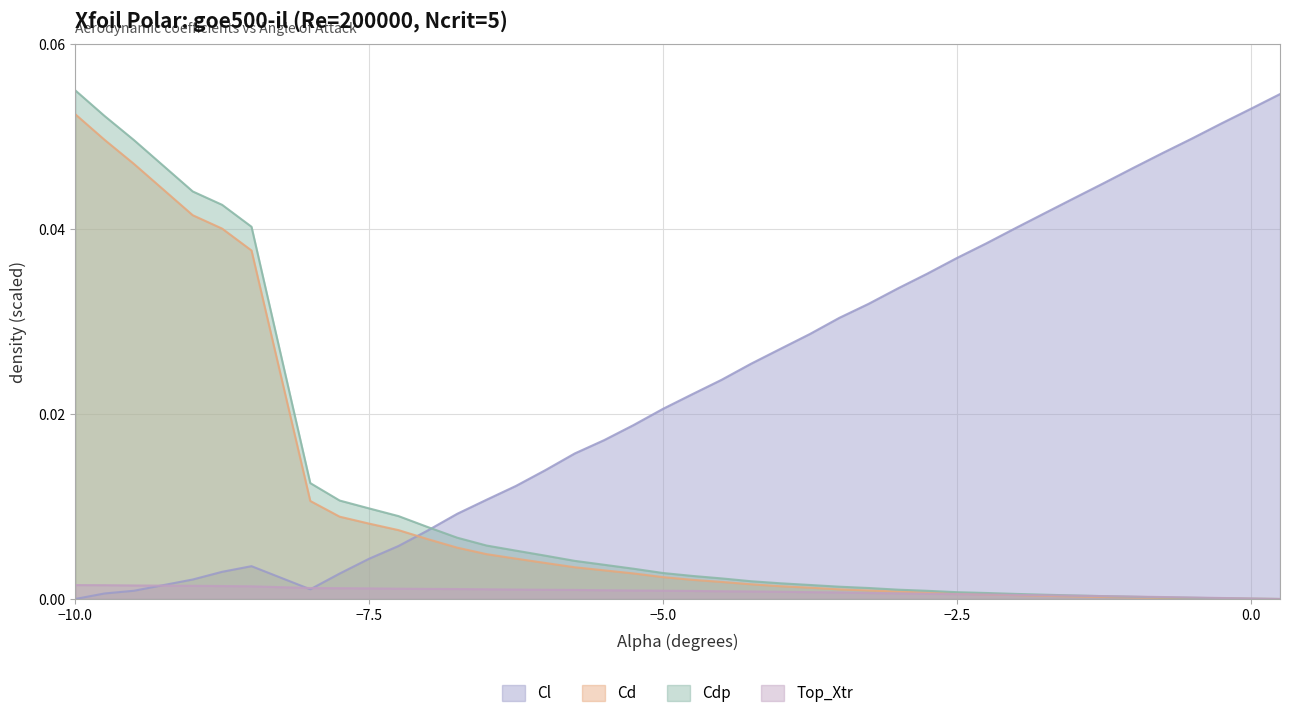

True or false: Cdp and Cl cross at least once.

True